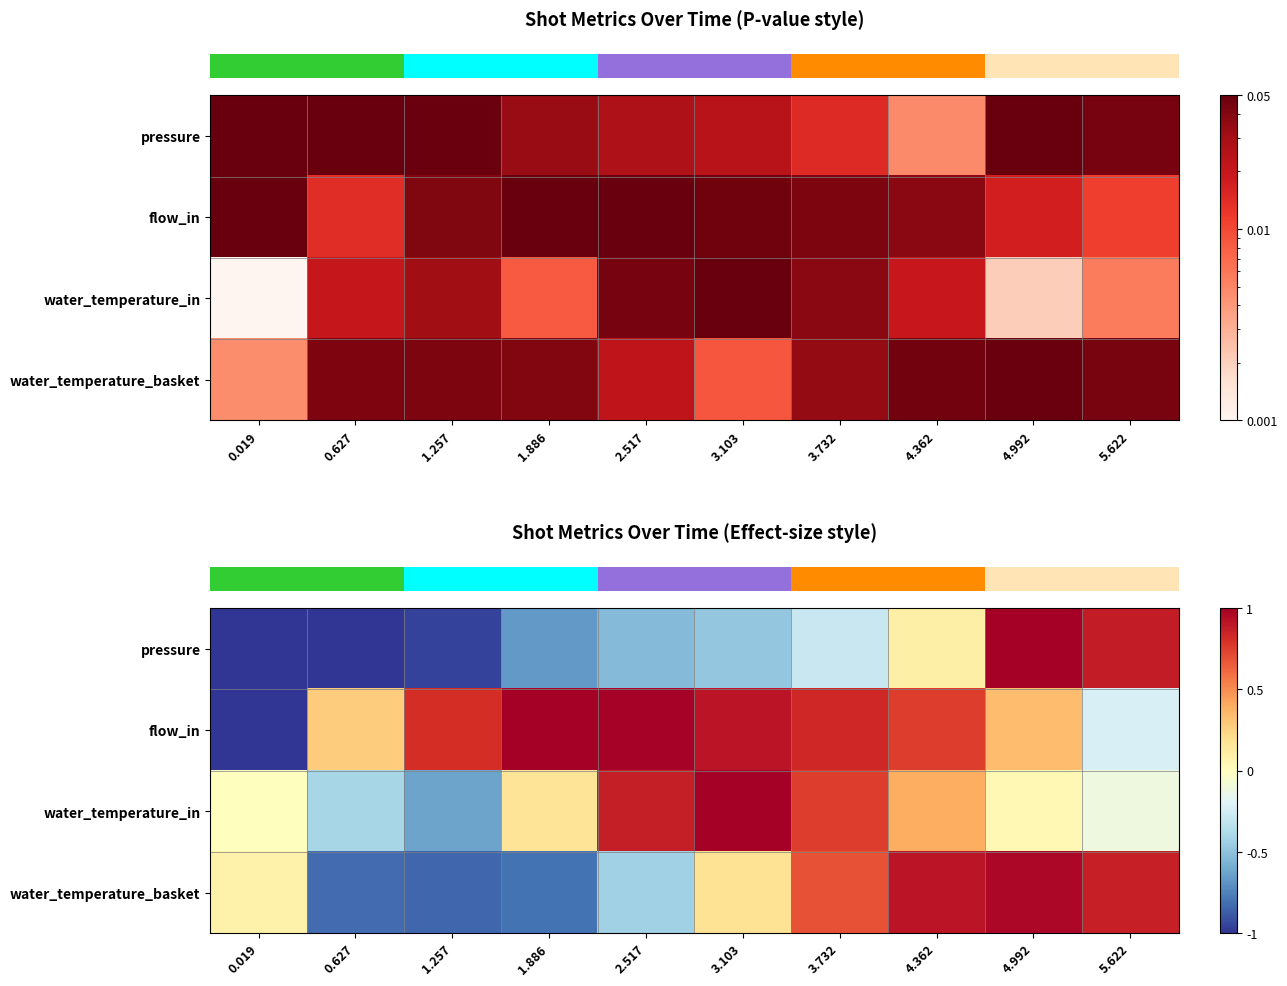

What is the total value across all series at 1.257?

-1.6